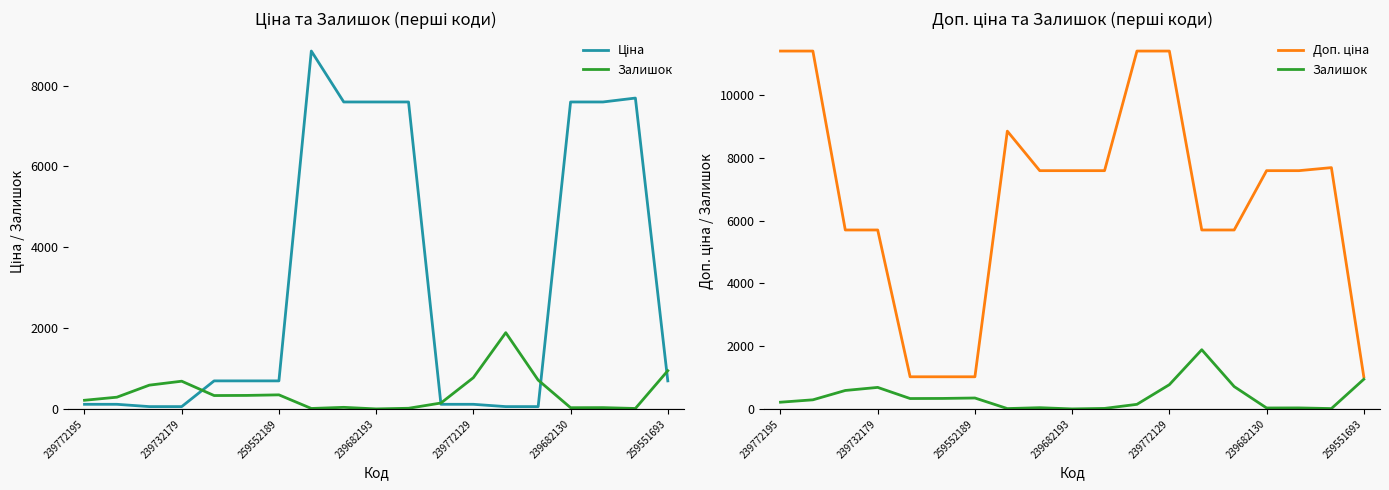

True or false: Доп. ціна and Залишок intersect in this chart.

False